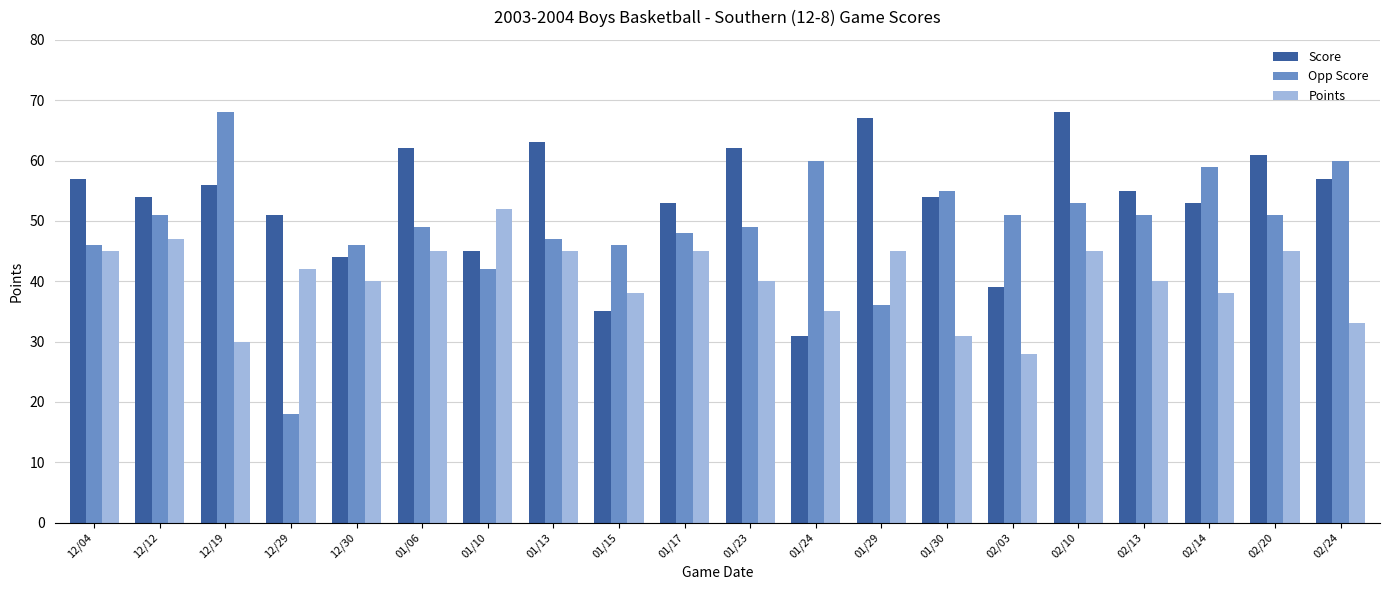

What is the value of the Score bar at the 3rd from the left?

56